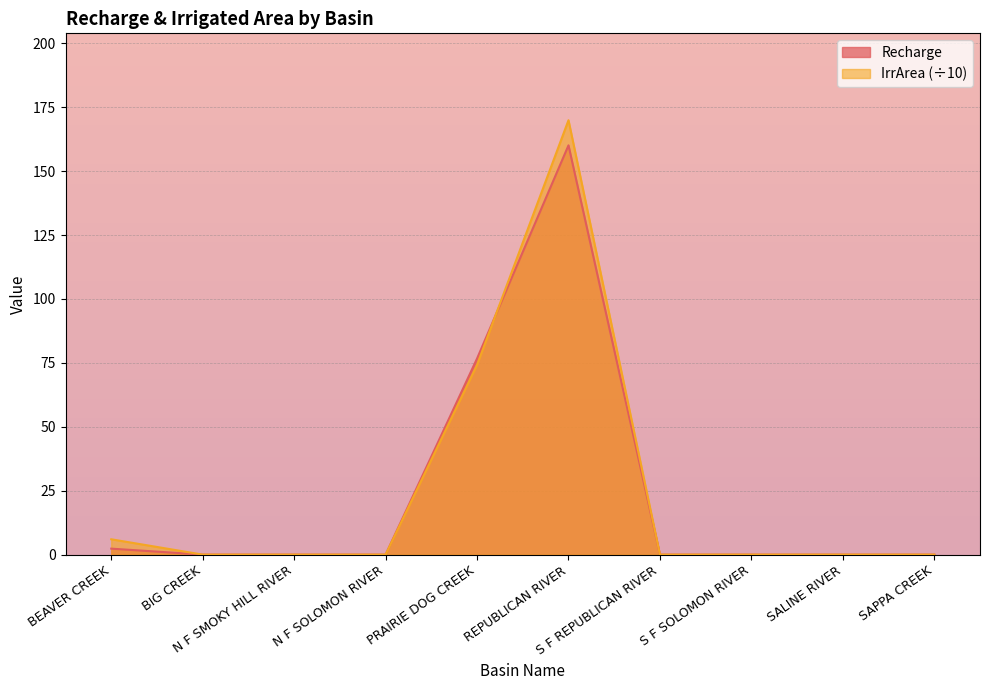

List the series in order of their peak value, lowest first.

Recharge, IrrArea